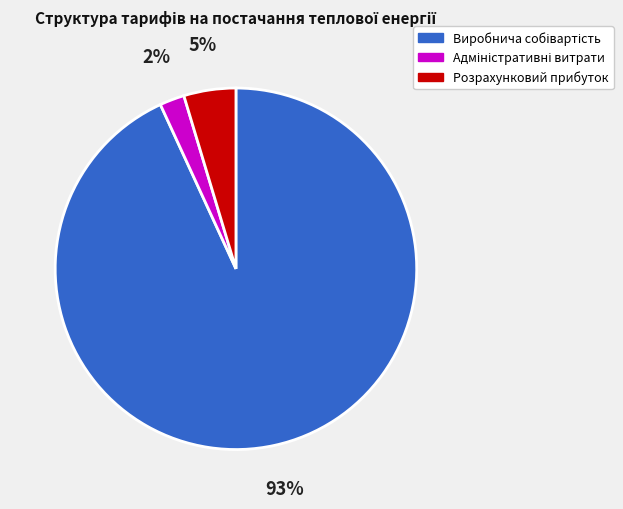

Is there a majority slice in this chart?

Yes